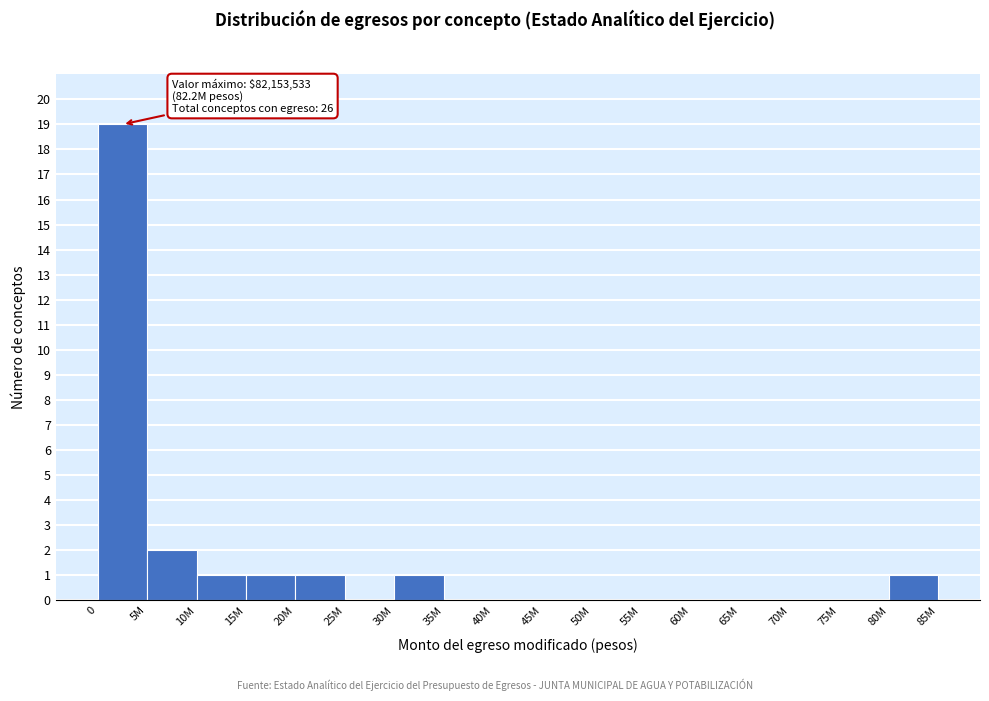

Reading left to right, transcribe all the data shown in this chart.

0=19	5M=2	10M=1	15M=1	20M=1	25M=0	30M=1	35M=0	40M=0	45M=0	50M=0	55M=0	60M=0	65M=0	70M=0	75M=0	80M=1